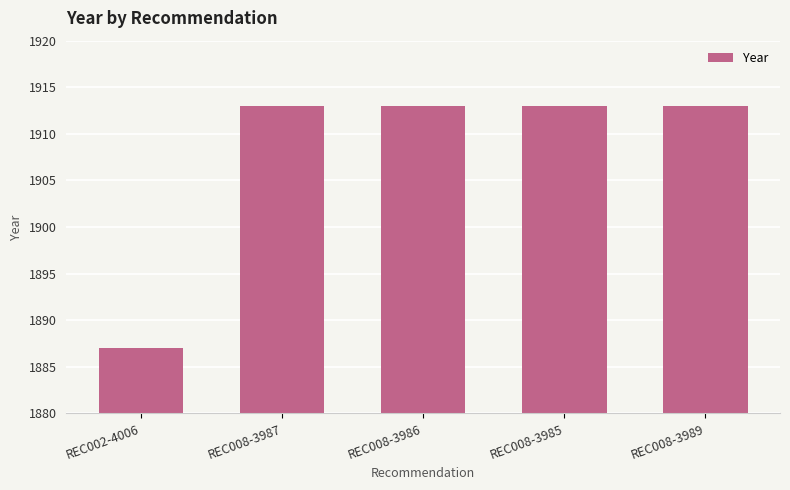

How many categories are shown in the chart?

5